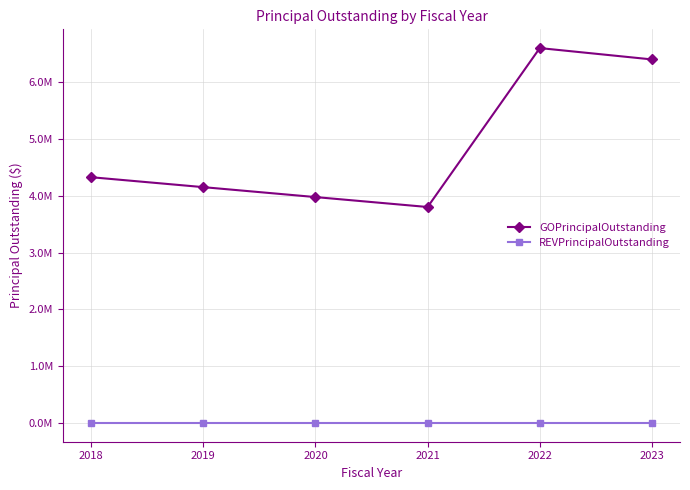

Does the chart have visible grid lines?

Yes